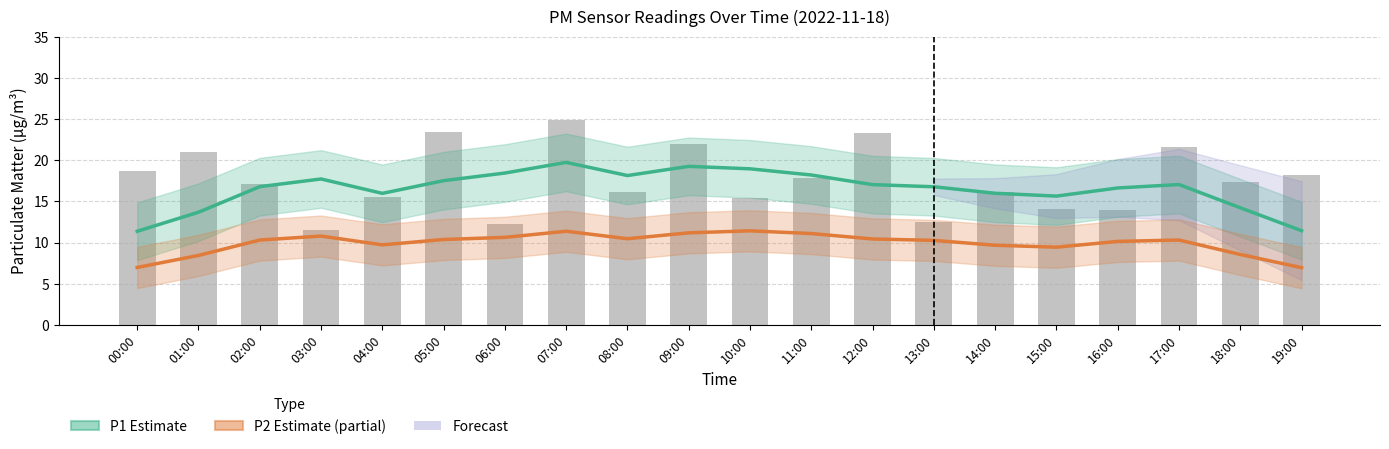

Reading left to right, extract all data points from this chart.

P1 Estimate: 00:00=11.4	01:00=13.7	02:00=16.8	03:00=17.7	04:00=16.0	05:00=17.5	06:00=18.5	07:00=19.7	08:00=18.1	09:00=19.3	10:00=19.0	11:00=18.2	12:00=17.0	13:00=16.8	14:00=16.0	15:00=15.6	16:00=16.6	17:00=17.1	18:00=14.2	19:00=11.4
P2 Estimate: 00:00=7.0	01:00=8.4	02:00=10.3	03:00=10.8	04:00=9.7	05:00=10.4	06:00=10.6	07:00=11.4	08:00=10.5	09:00=11.2	10:00=11.4	11:00=11.1	12:00=10.4	13:00=10.3	14:00=9.7	15:00=9.4	16:00=10.1	17:00=10.3	18:00=8.6	19:00=7.0